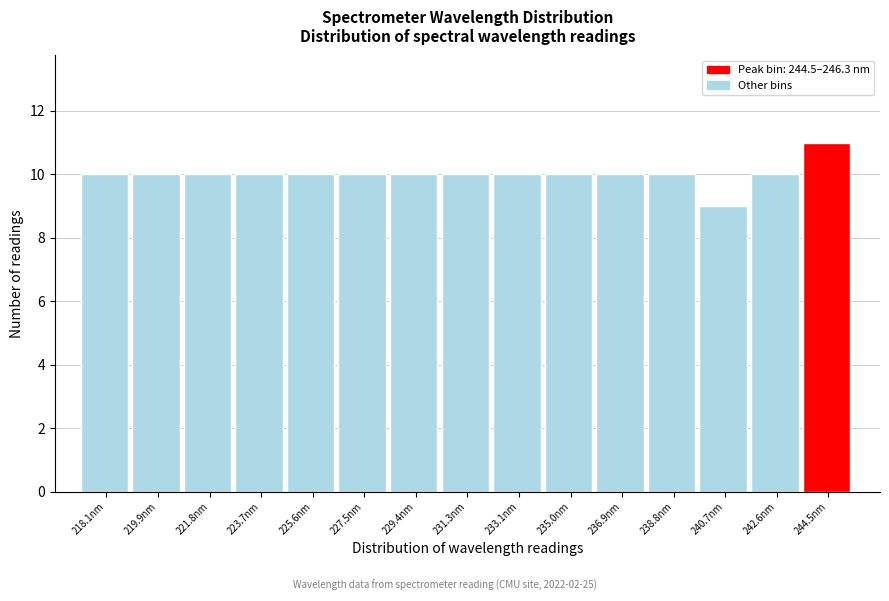

Reading left to right, list all the values displayed in this chart.

10	10	10	10	10	10	10	10	10	10	10	10	9	10	11